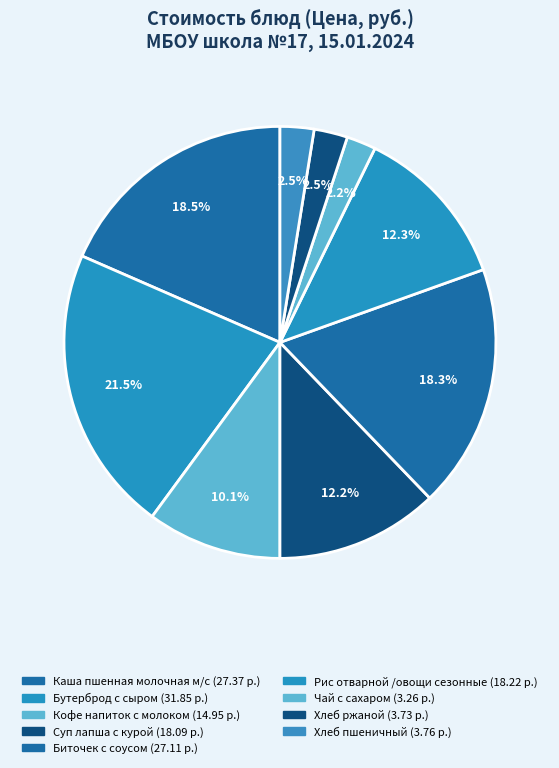

Which has a higher value, Биточек с соусом or Кофе напиток с молоком?

Биточек с соусом